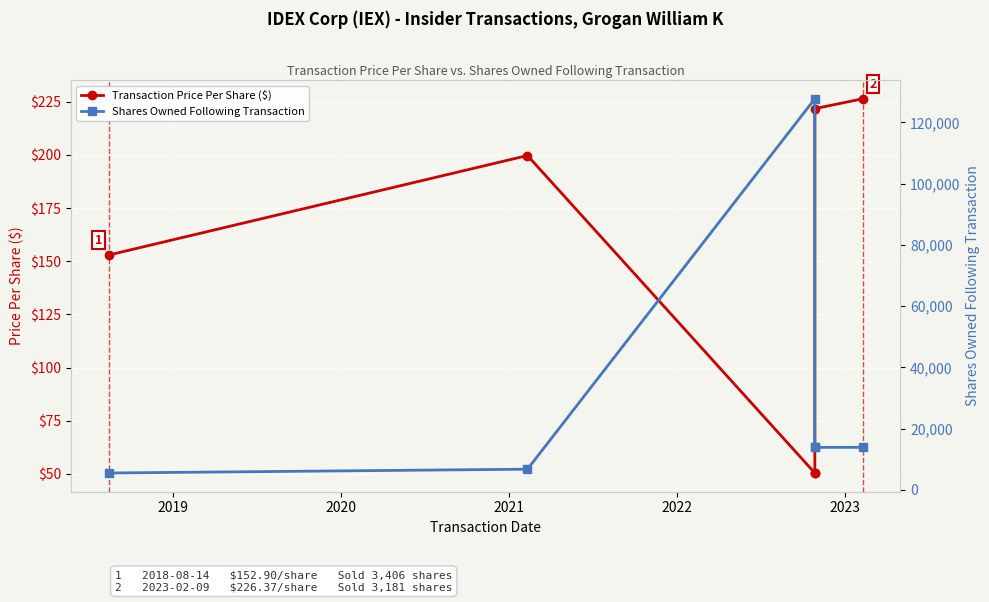

Between 2022 and 2020, which is larger?

2022